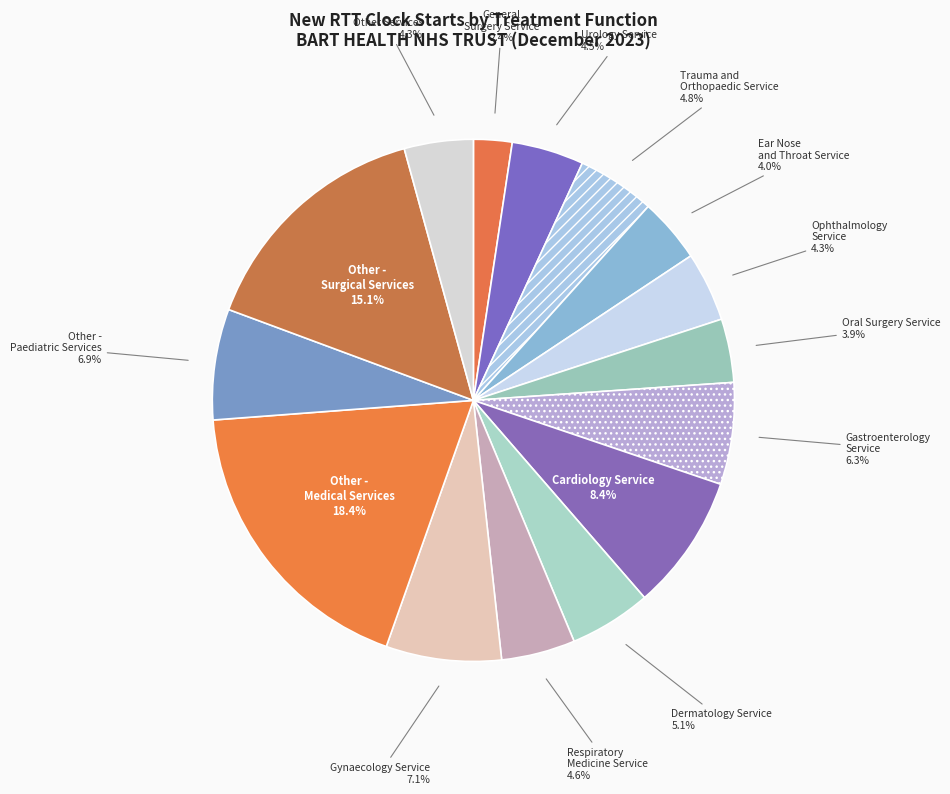

Combined, do Gynaecology Service and Gastroenterology Service account for over 50%?

No